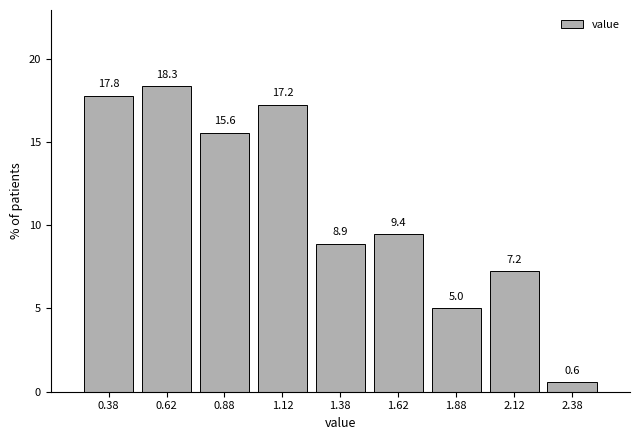

Which range on the x-axis has the tallest bar?

0.50 to 0.75